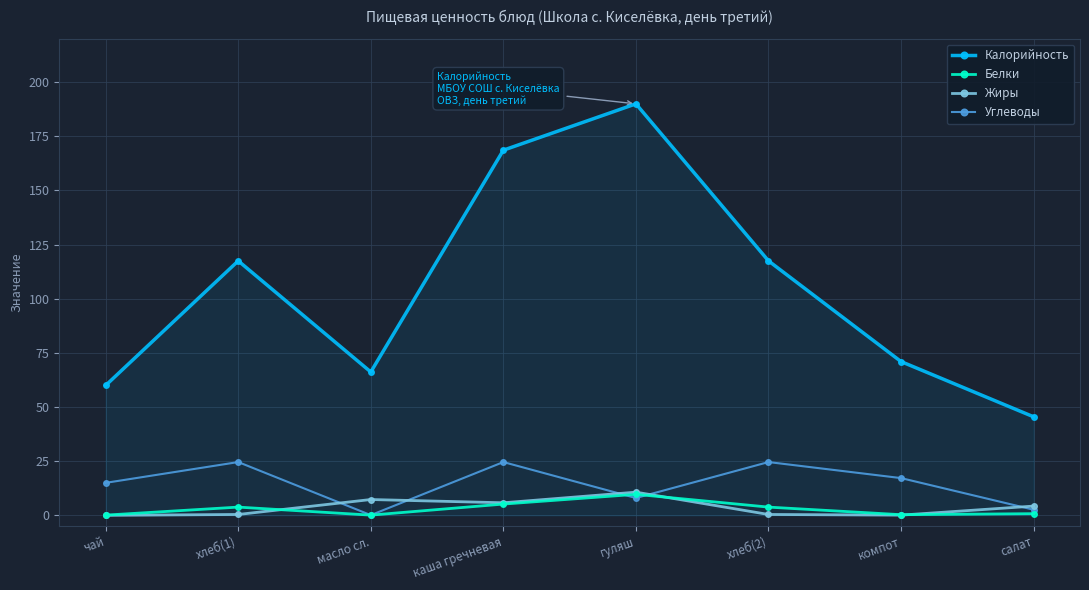

What is the label of the 7th point from the left?

компот